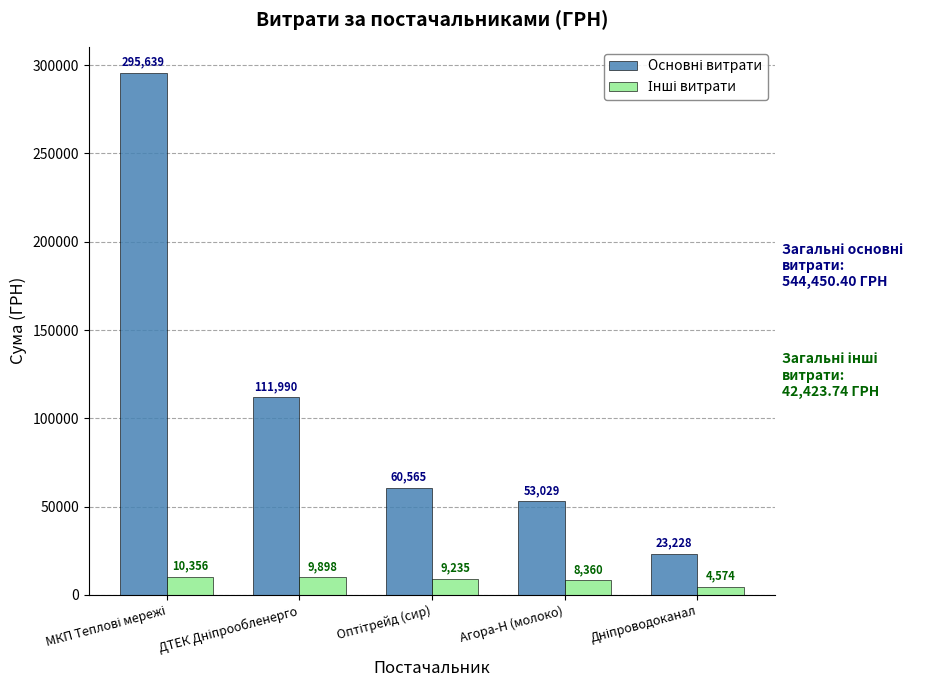

What is the greatest value displayed?

295638.6